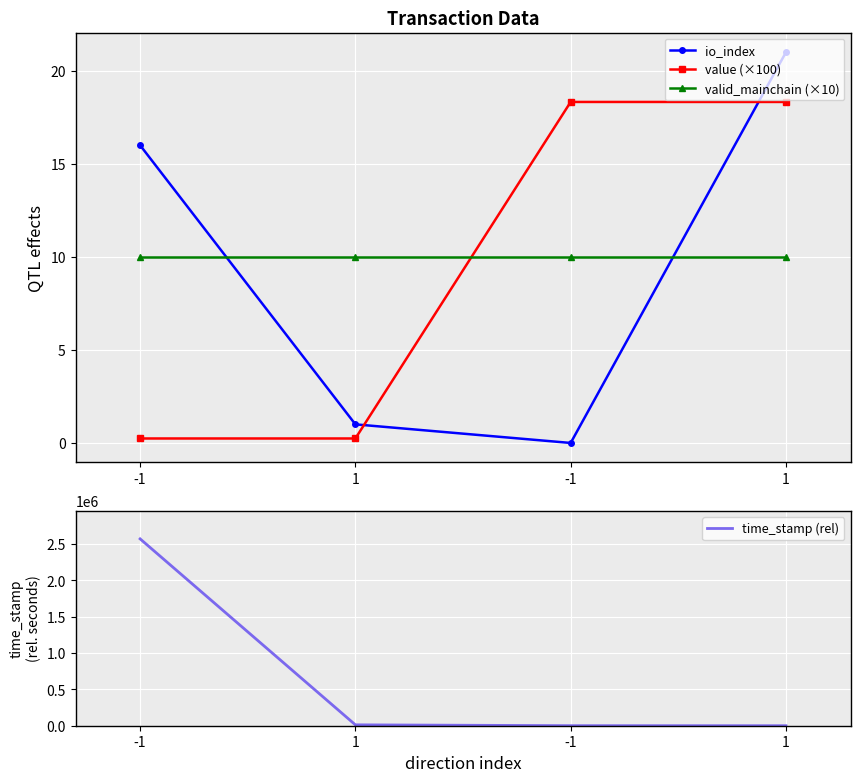

What is the label of the 3rd point from the left?

-1